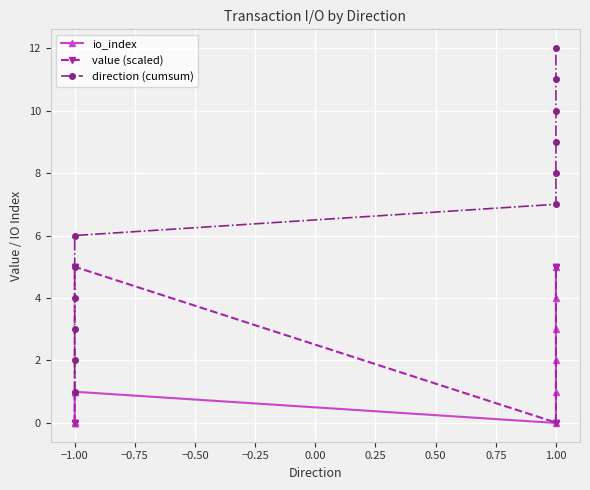

Which series has the largest total across all categories?

direction (cumsum)